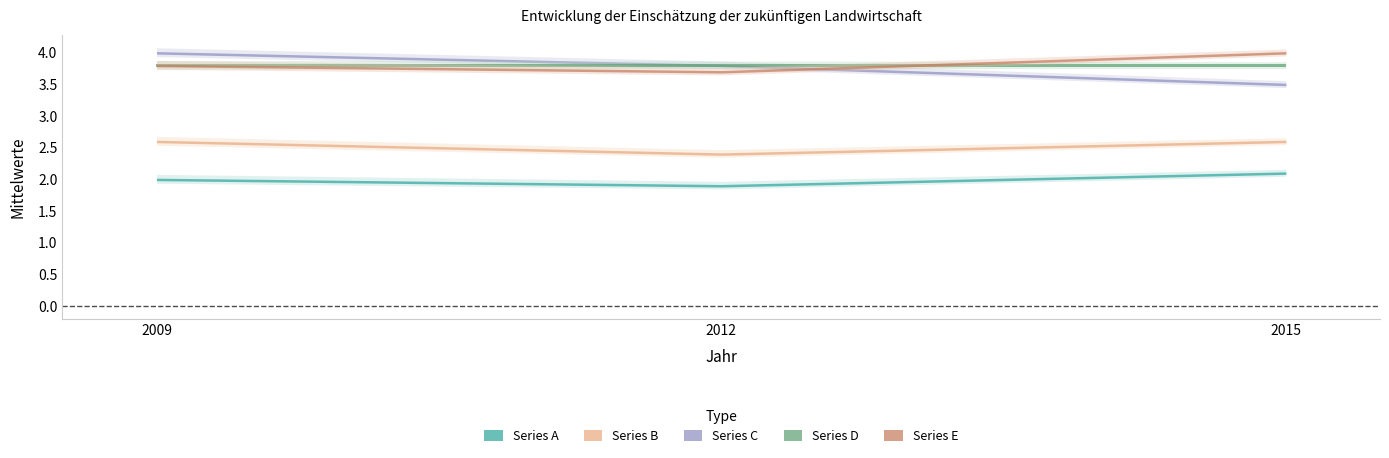

Which category has the lowest value across all series?

2012